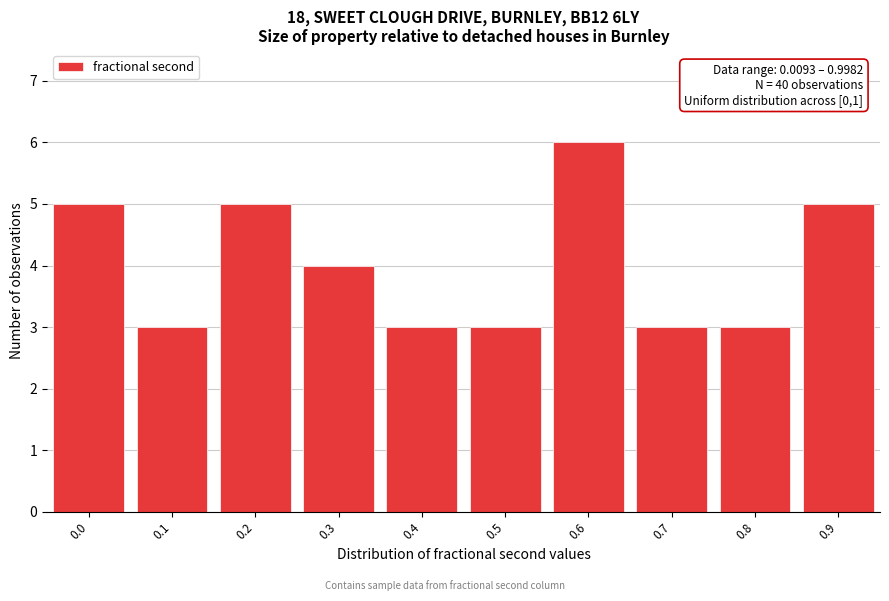

Reading right to left, transcribe all the data shown in this chart.

0.9=5	0.8=3	0.7=3	0.6=6	0.5=3	0.4=3	0.3=4	0.2=5	0.1=3	0.0=5